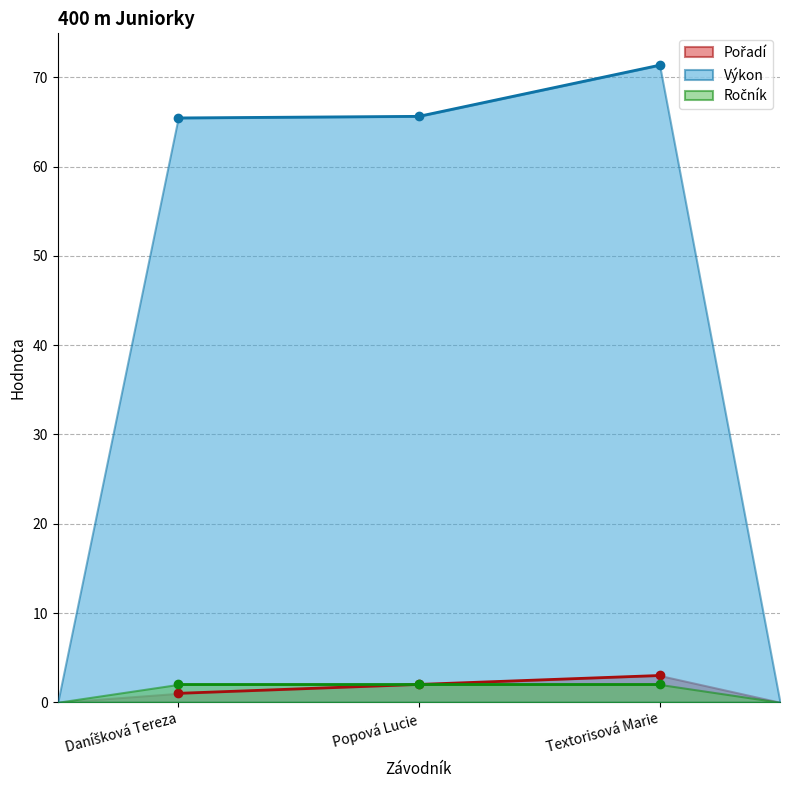

At how many categories does at least one series exceed 52?

3